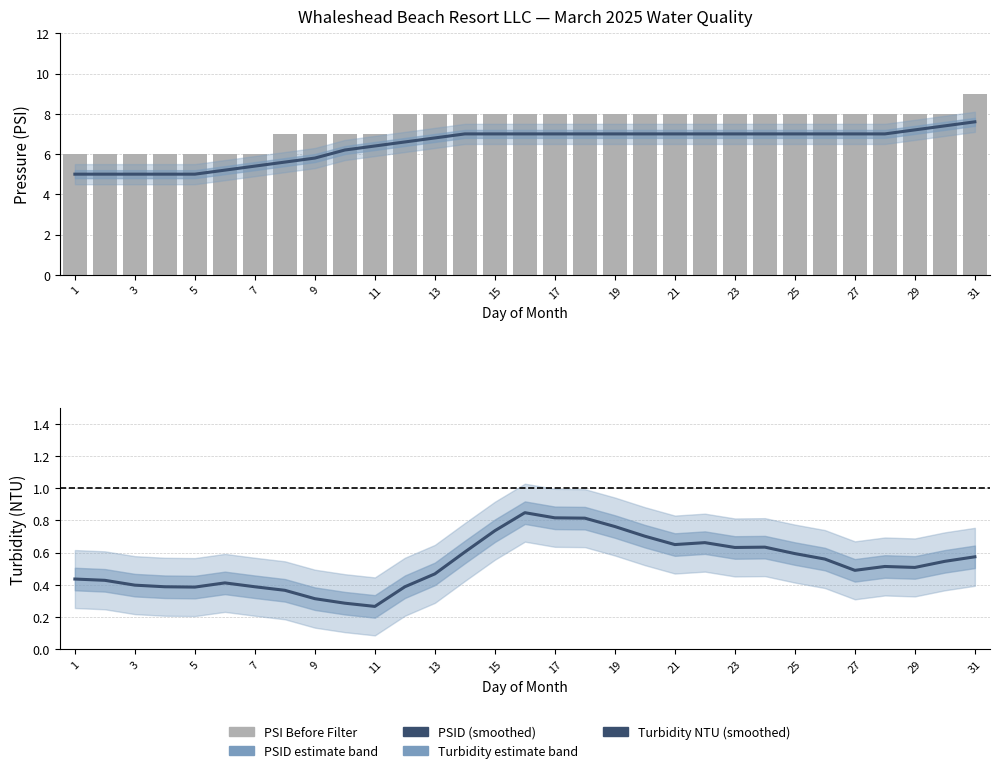

What is the average value of the PSID series?

6.5